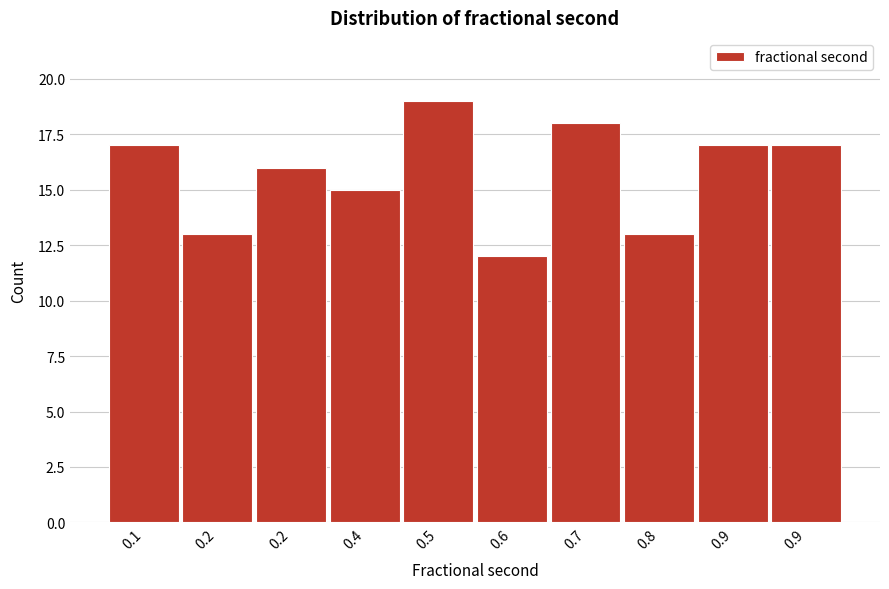

How many values are below 17?

5